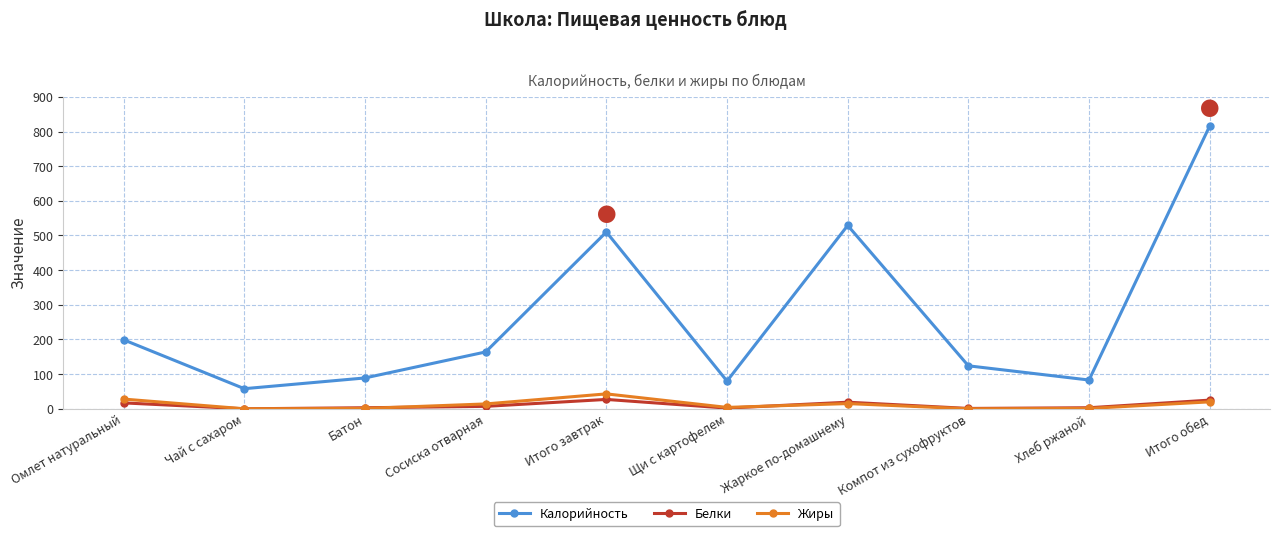

What is the spread (max minus min) of values at Итого завтрак?

483